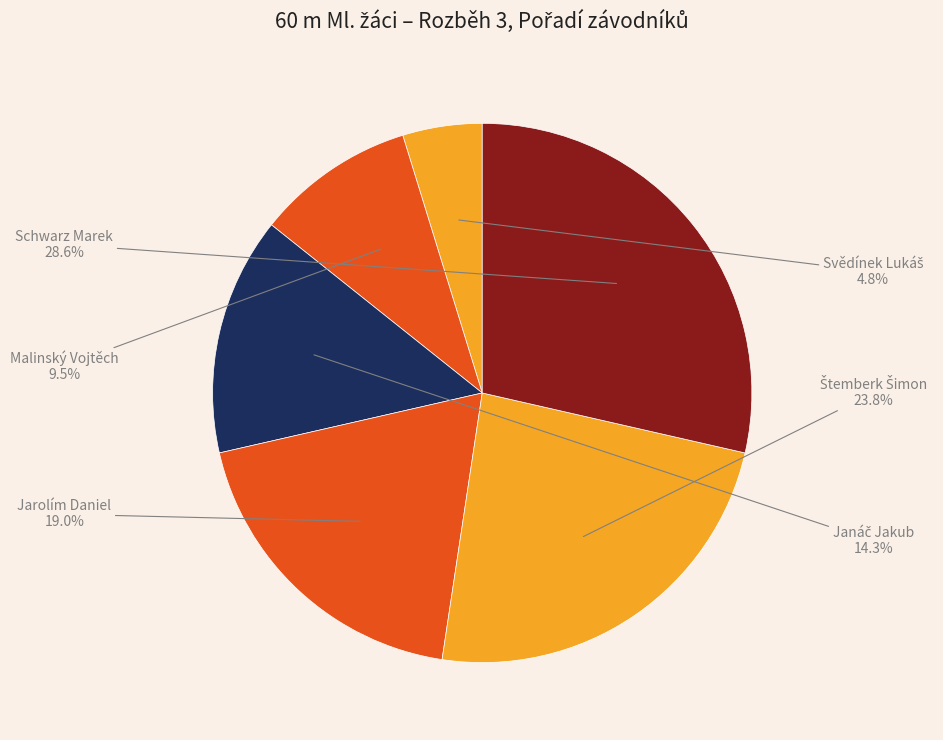

What is the largest slice in the pie chart?

Schwarz Marek